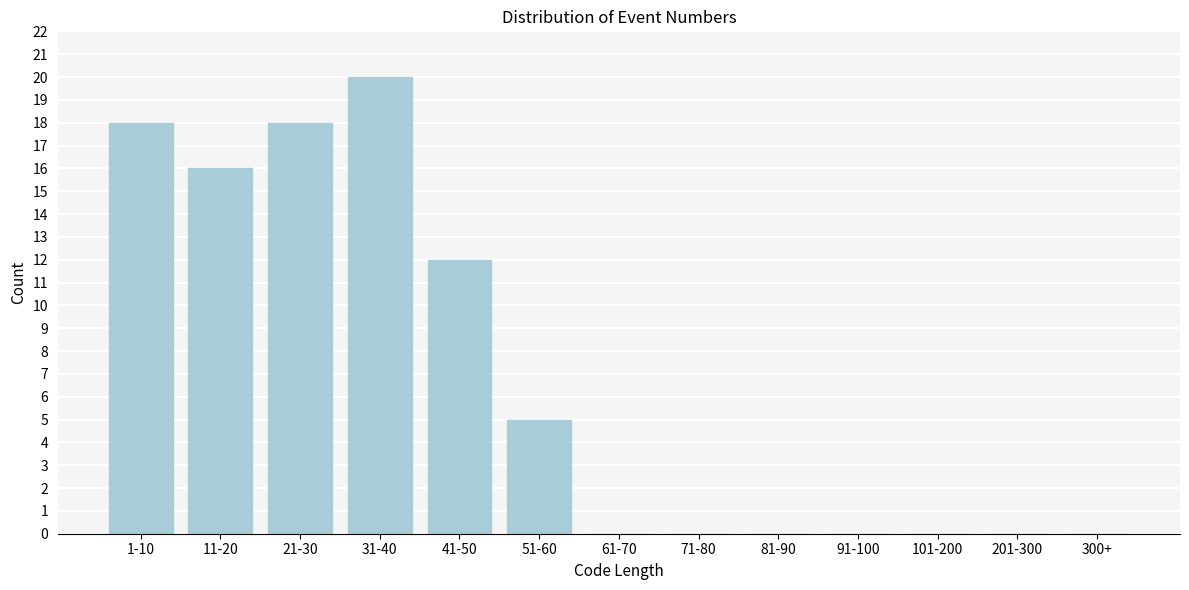

Reading left to right, list all the values displayed in this chart.

1-10=18	11-20=16	21-30=18	31-40=20	41-50=12	51-60=5	61-70=0	71-80=0	81-90=0	91-100=0	101-200=0	201-300=0	300+=0